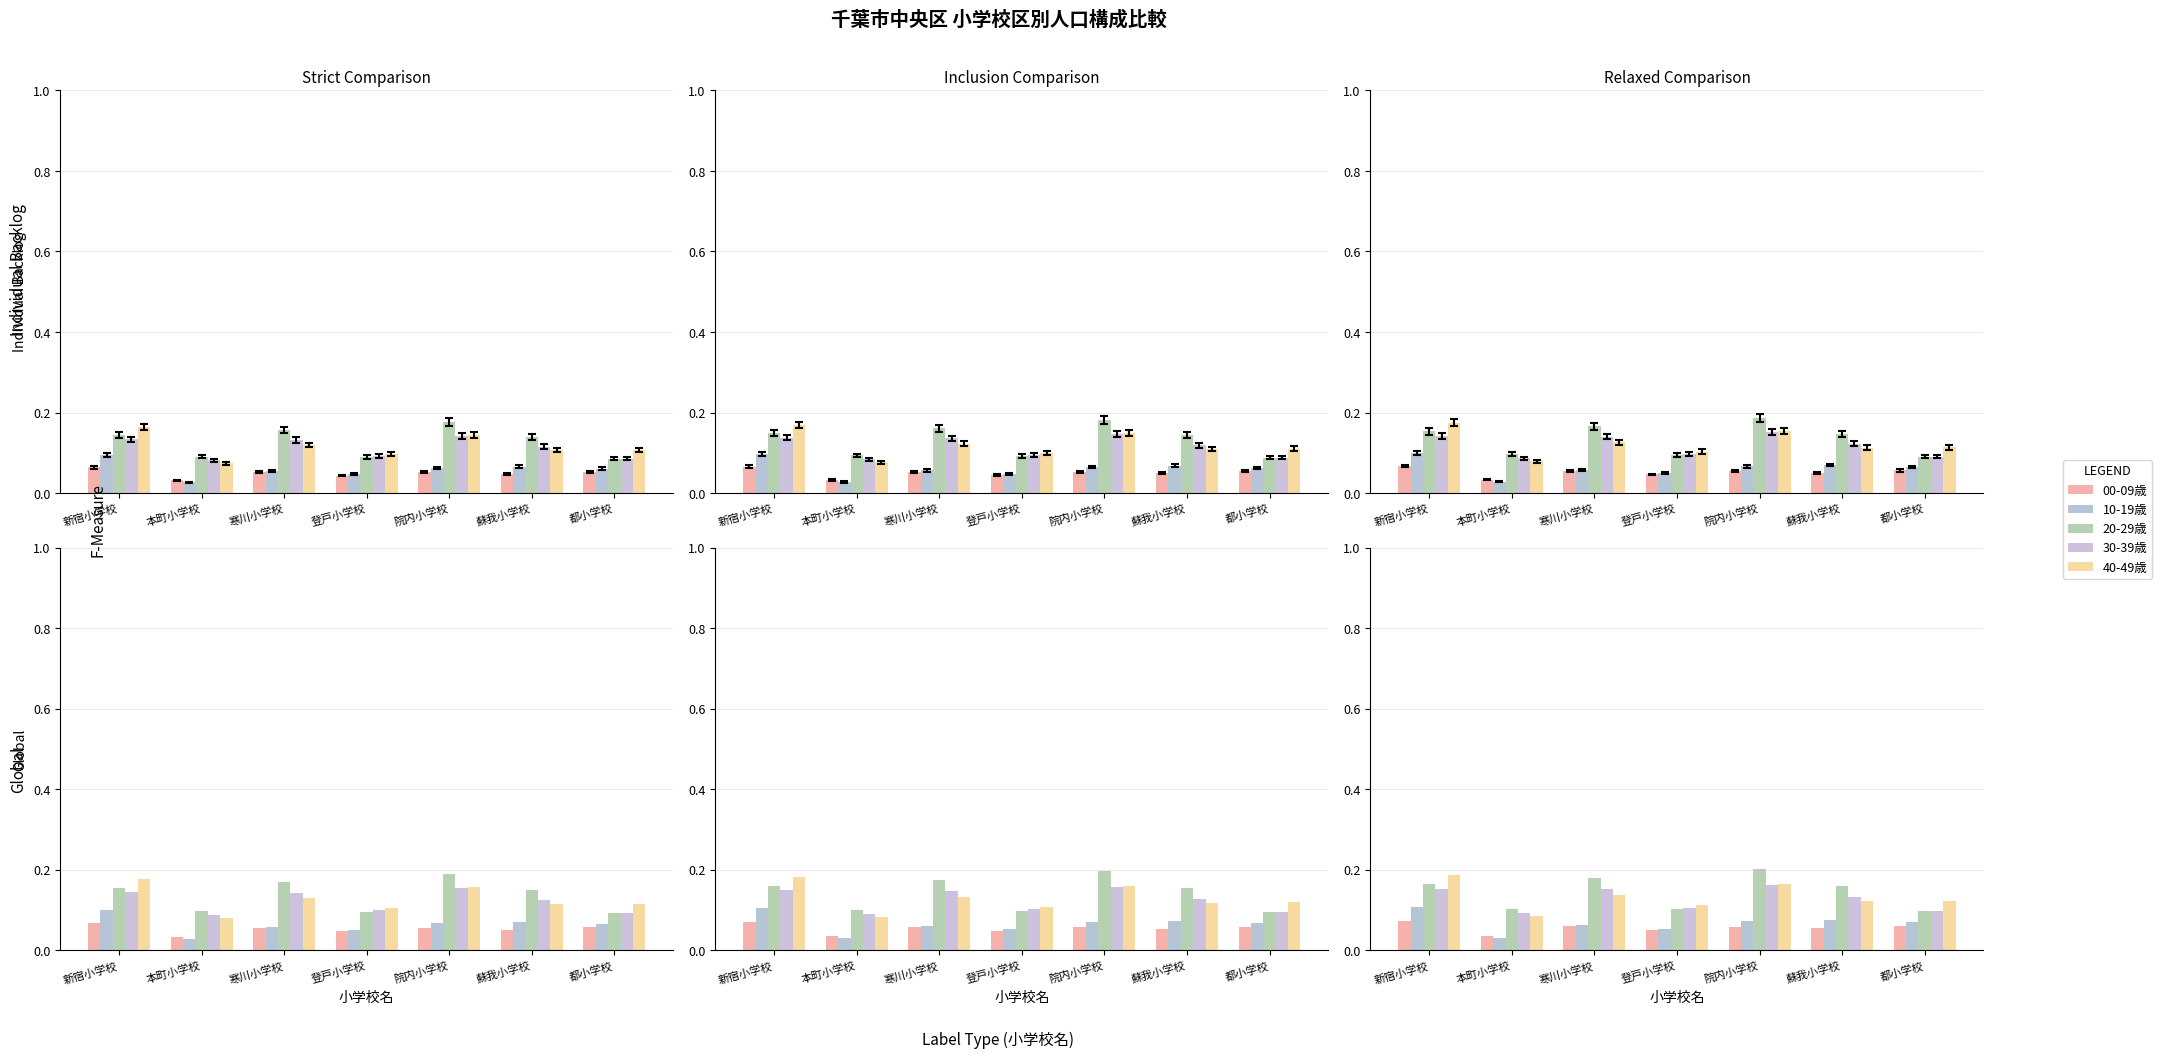

Count the number of data series in this chart.

5